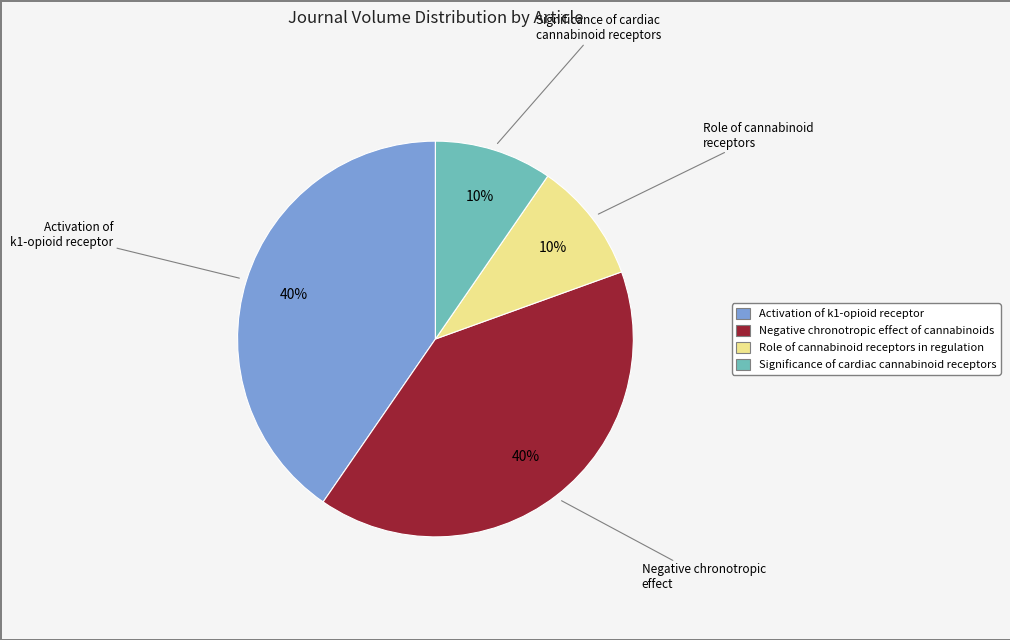

How many slices are in this pie chart?

4